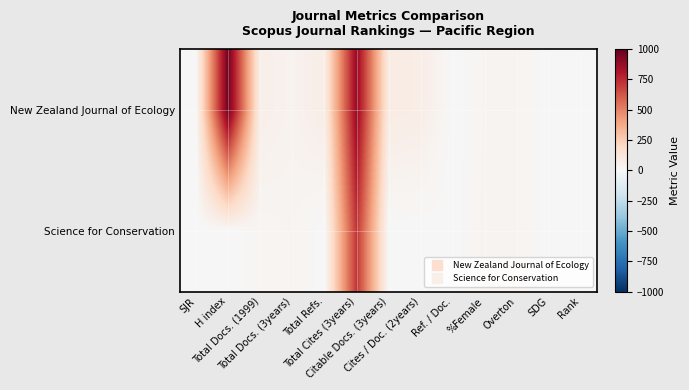

At which category is the sum across all series the highest?

Total Cites (3years)